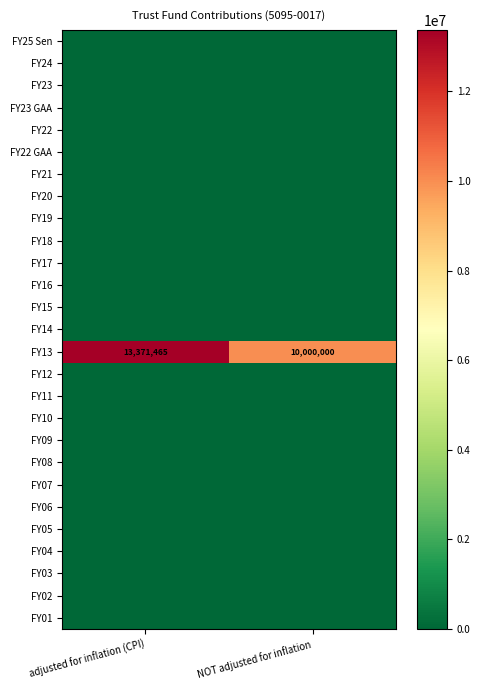

What is the greatest value displayed?

13371465